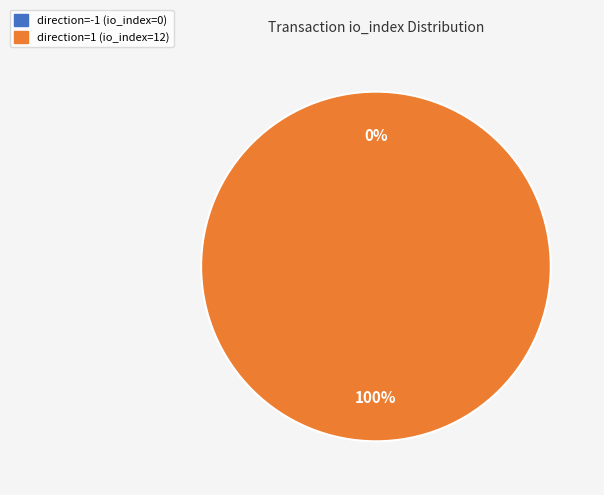

Which category has the smallest portion of the pie?

direction=-1 (io_index=0)